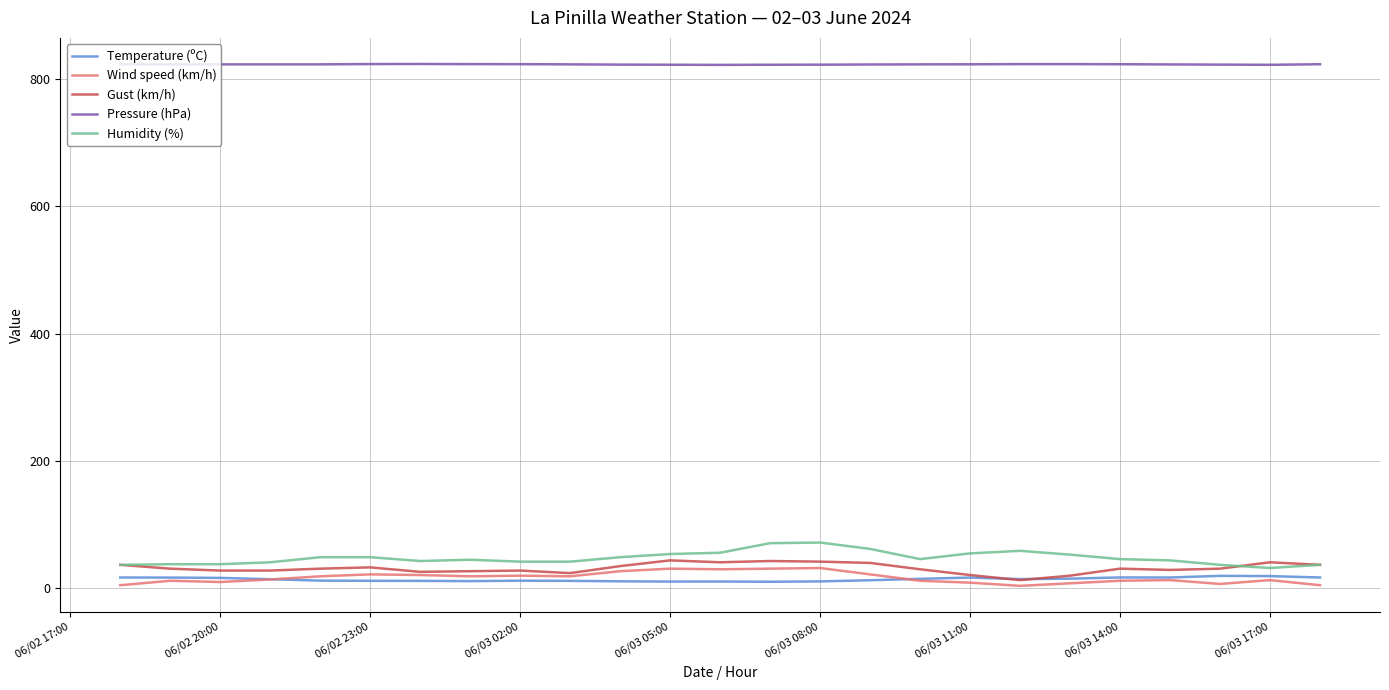

True or false: Wind speed (km/h) and Humidity (%) intersect in this chart.

False